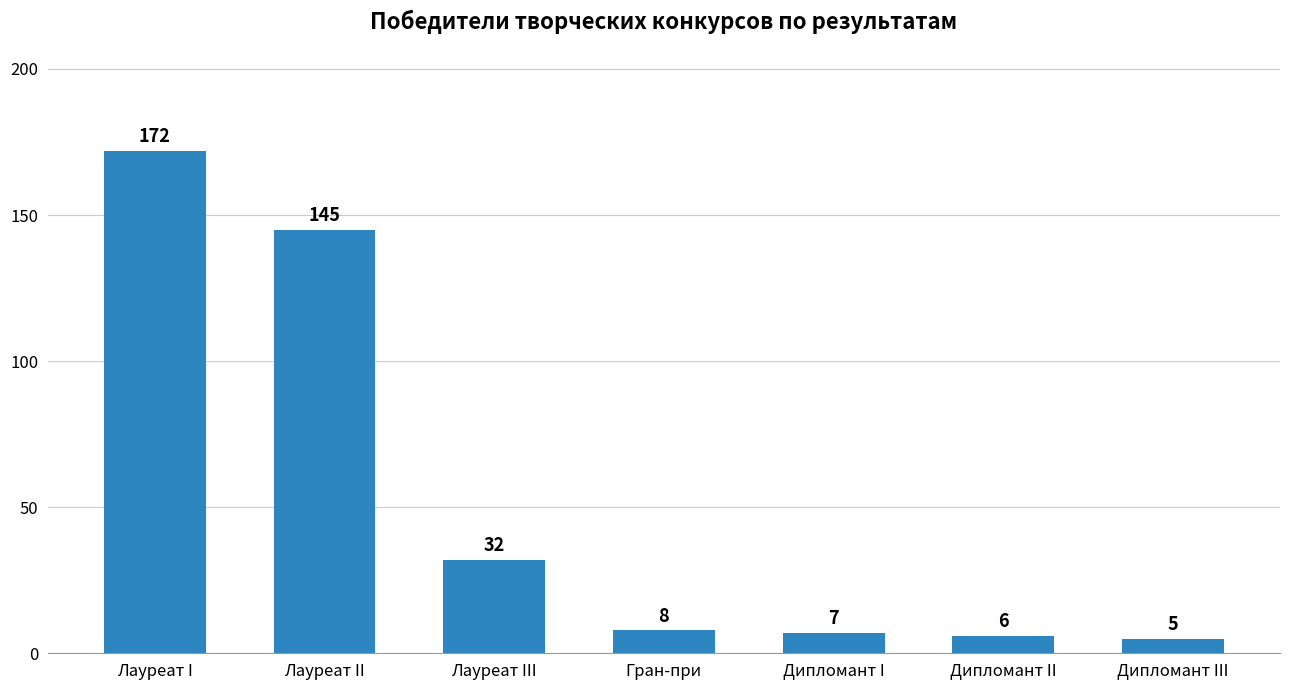

What is the sum of all values?

375